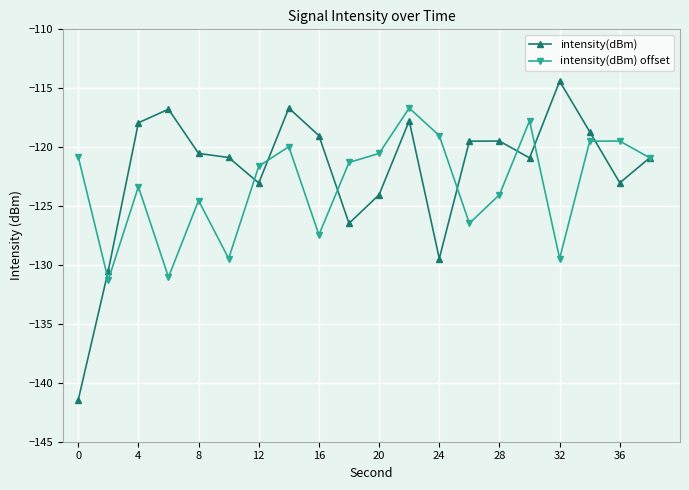

At how many categories does at least one series exceed -138?

20